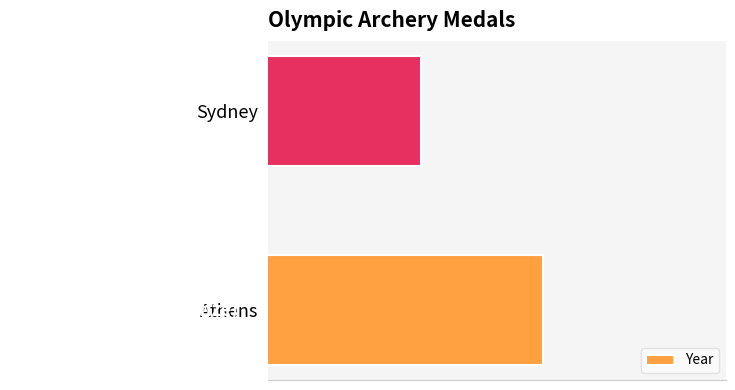

Does the chart contain any negative values?

No